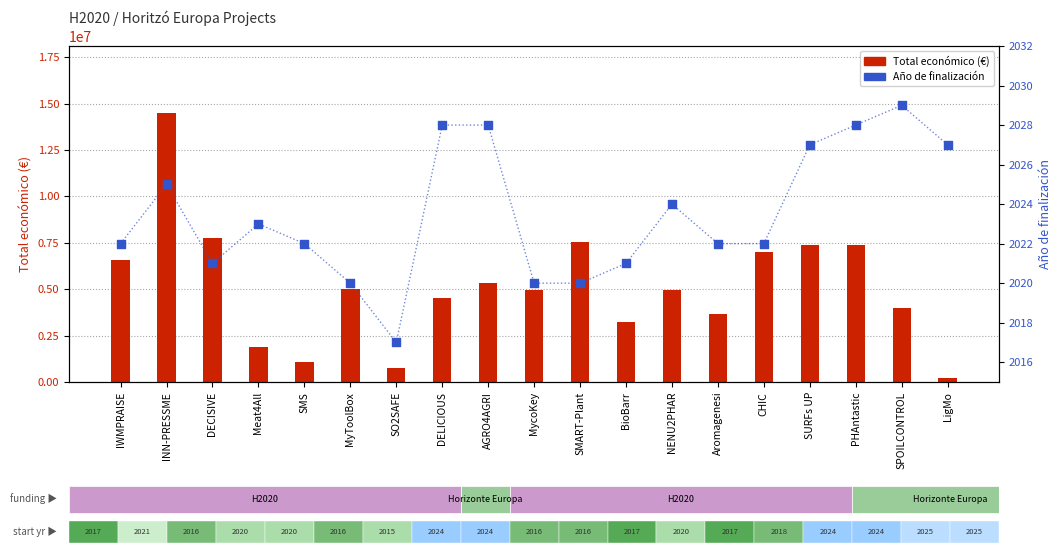

Is the value of Total económico at SO2SAFE greater than the value of Año de finalización at BioBarr?

Yes